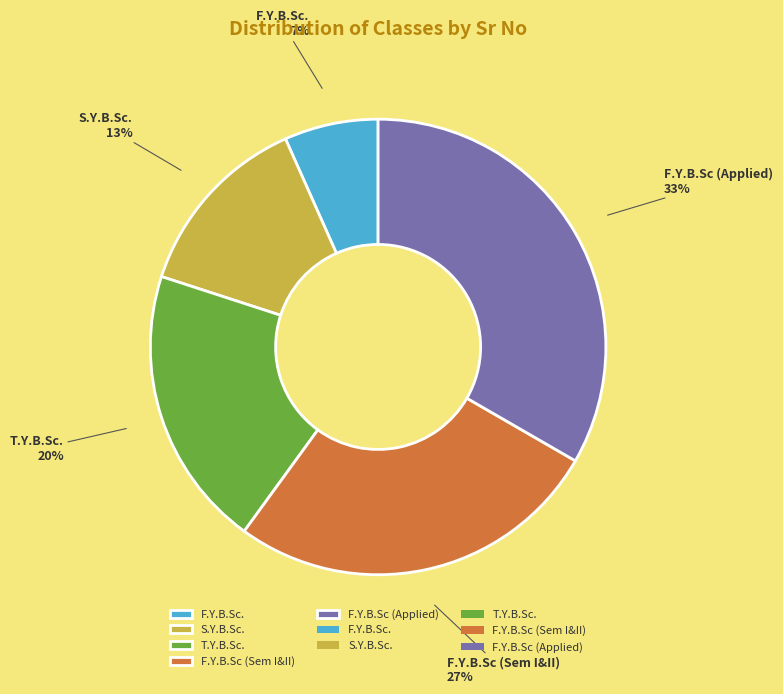

Which slice is the smallest?

F.Y.B.Sc.